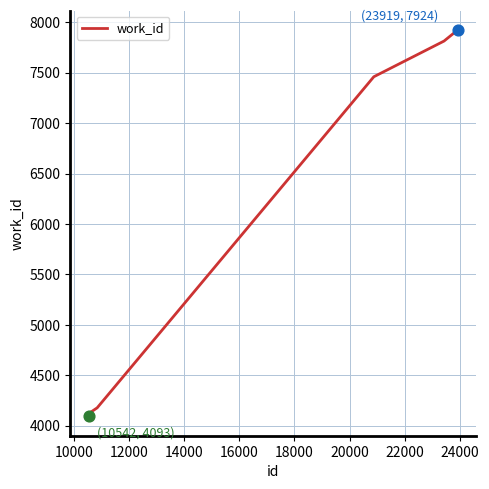

What is the difference between the second highest and second lowest values?

3676